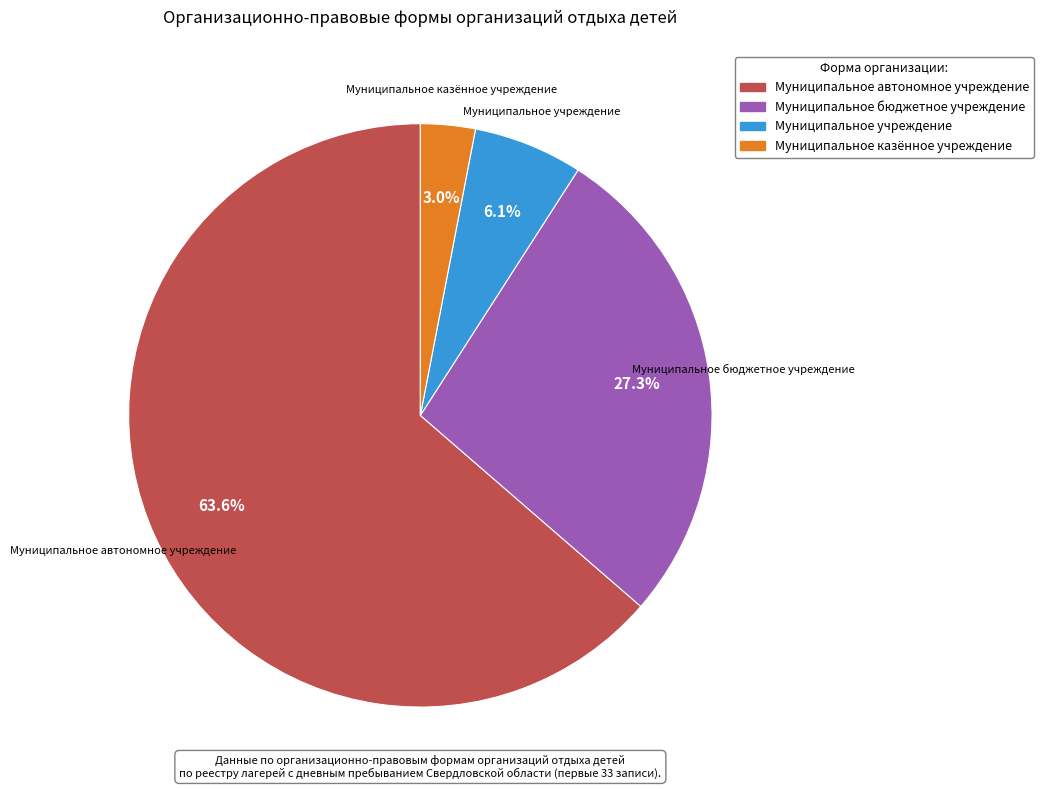

What percentage is NOT represented by Муниципальное казённое учреждение?

97.0%